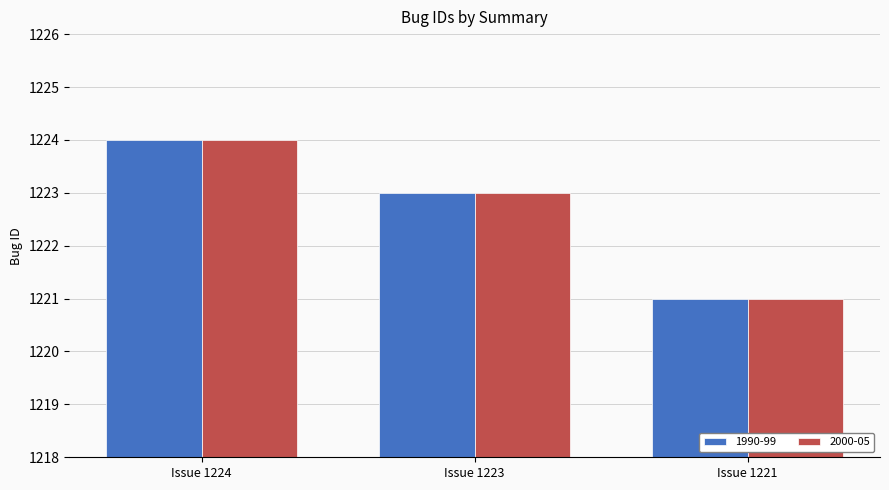

Where does the 1990-99 series first go above 1223?

Issue 1224